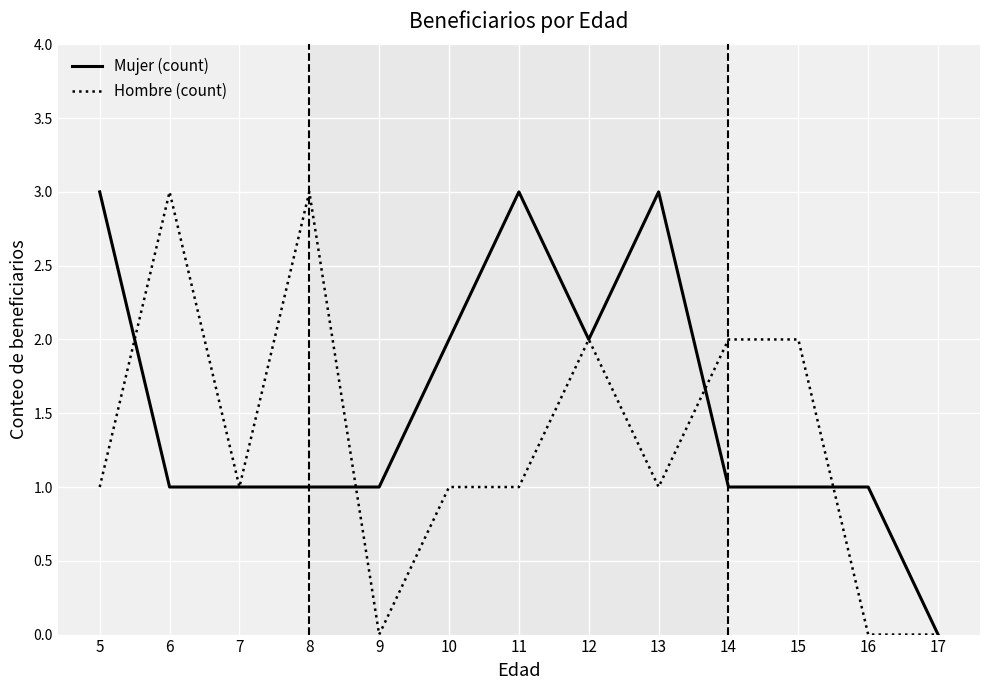

Reading left to right, list all the values displayed in this chart.

Mujer (count): 3	1	1	1	1	2	3	2	3	1	1	1	0
Hombre (count): 1	3	1	3	0	1	1	2	1	2	2	0	0